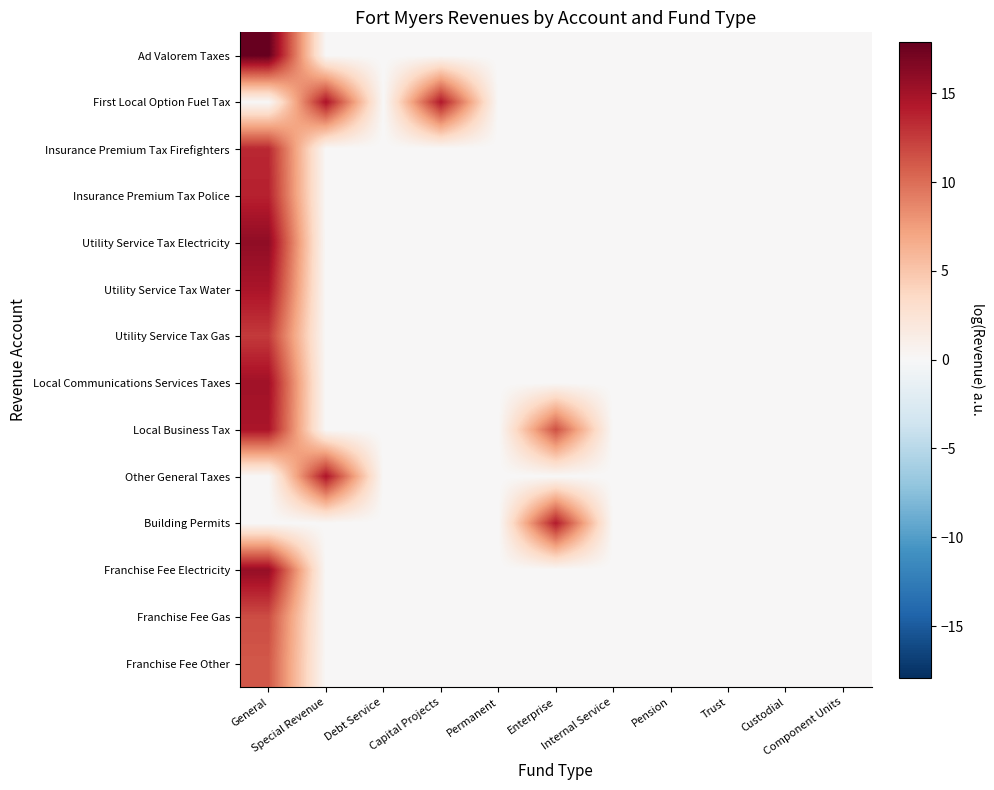

Rank the series by their maximum value, from highest to lowest.

Ad Valorem Taxes, Utility Service Tax Electricity, Franchise Fee Electricity, Local Communications Services Taxes, First Local Option Fuel Tax, Local Business Tax, Utility Service Tax Water, Other General Taxes, Building Permits, Insurance Premium Tax Police, Insurance Premium Tax Firefighters, Utility Service Tax Gas, Franchise Fee Gas, Franchise Fee Other